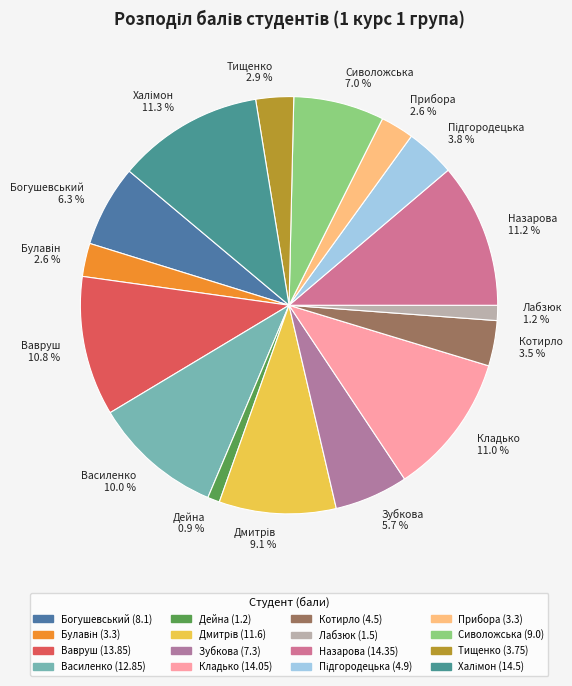

To the nearest percent, what portion does Сиволожська represent?

7%